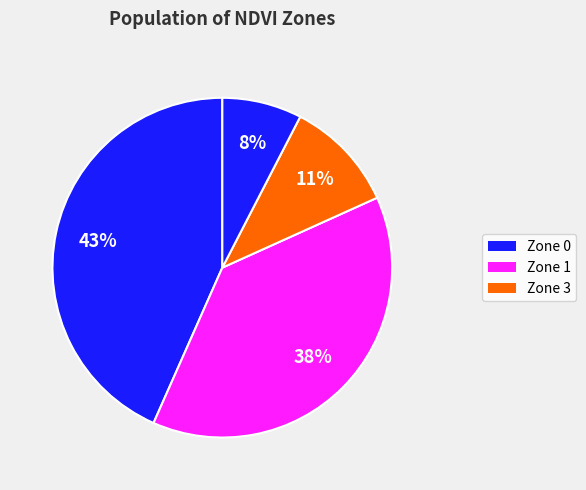

How many slices are in this pie chart?

4